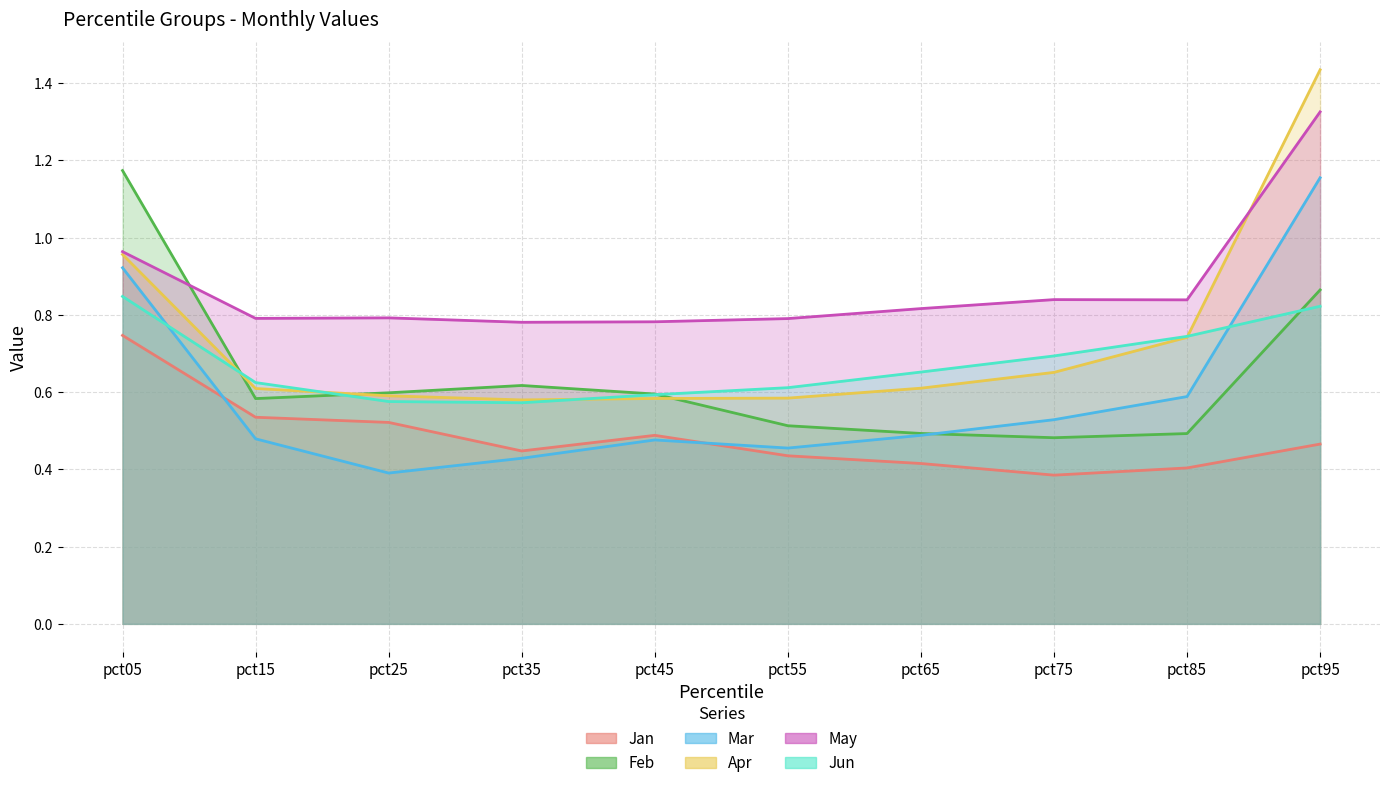

Reading left to right, extract all data points from this chart.

Jan: 0.7	0.5	0.5	0.4	0.5	0.4	0.4	0.4	0.4	0.5
Feb: 1.2	0.6	0.6	0.6	0.6	0.5	0.5	0.5	0.5	0.9
Mar: 0.9	0.5	0.4	0.4	0.5	0.5	0.5	0.5	0.6	1.2
Apr: 1.0	0.6	0.6	0.6	0.6	0.6	0.6	0.7	0.7	1.4
May: 1.0	0.8	0.8	0.8	0.8	0.8	0.8	0.8	0.8	1.3
Jun: 0.8	0.6	0.6	0.6	0.6	0.6	0.7	0.7	0.7	0.8